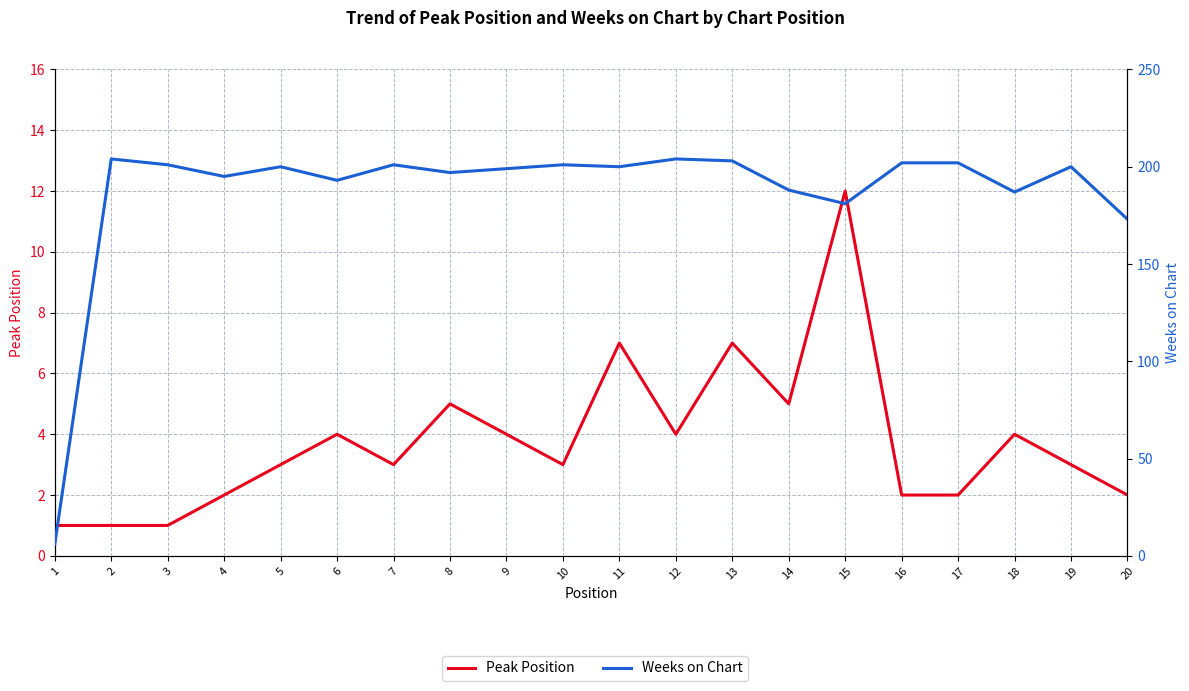

What is the approximate value of Peak Position at 15, to the nearest 5?

10